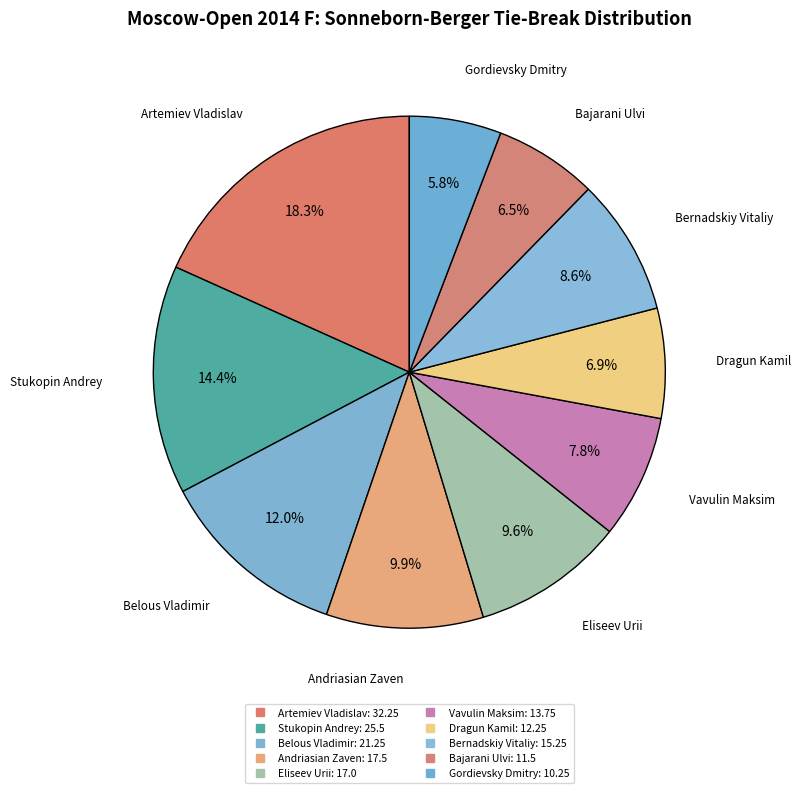

To the nearest percent, what percentage of the pie is Andriasian Zaven?

10%